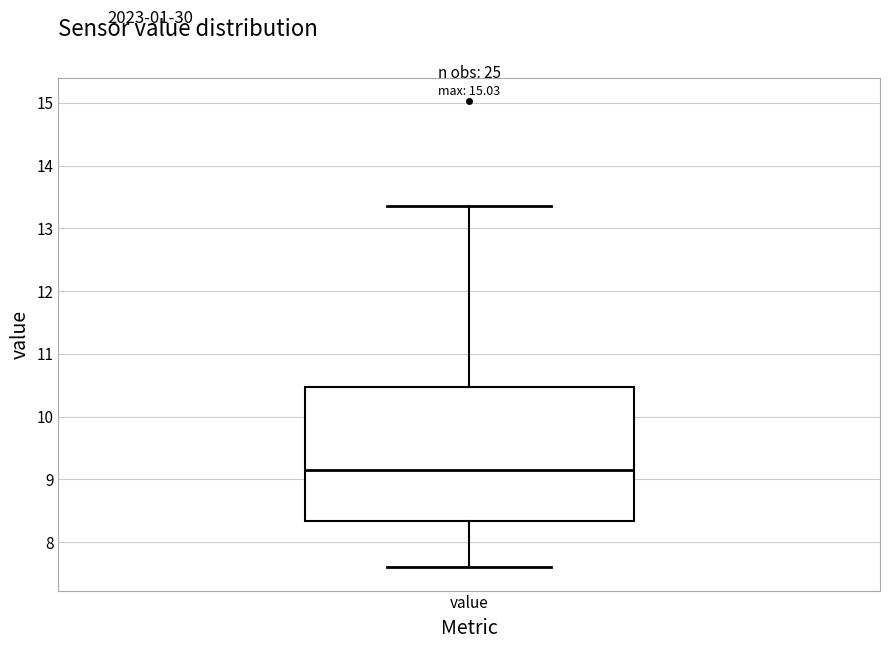

Read this box plot against the y-axis: the position of the median line, the range covered by the box, and the ends of both whiskers. The values are not printed on the chart, so give them approximately, as read against the axis.

median 9.2, box 8.3 to 10.5, whiskers 7.6 to 13.4